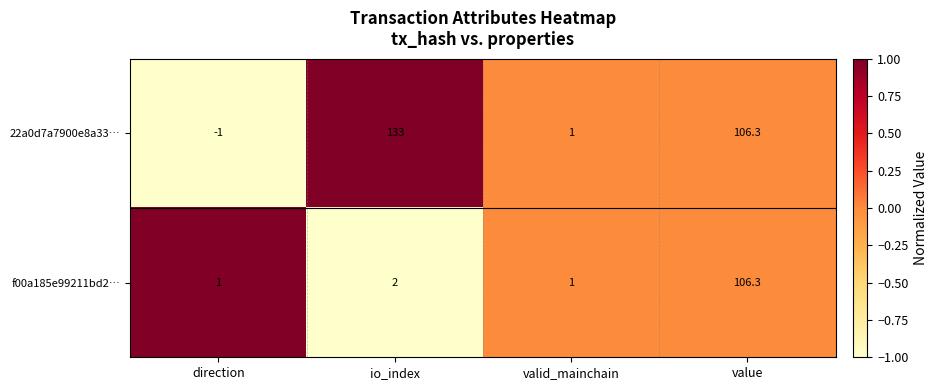

Count the number of data series in this chart.

2